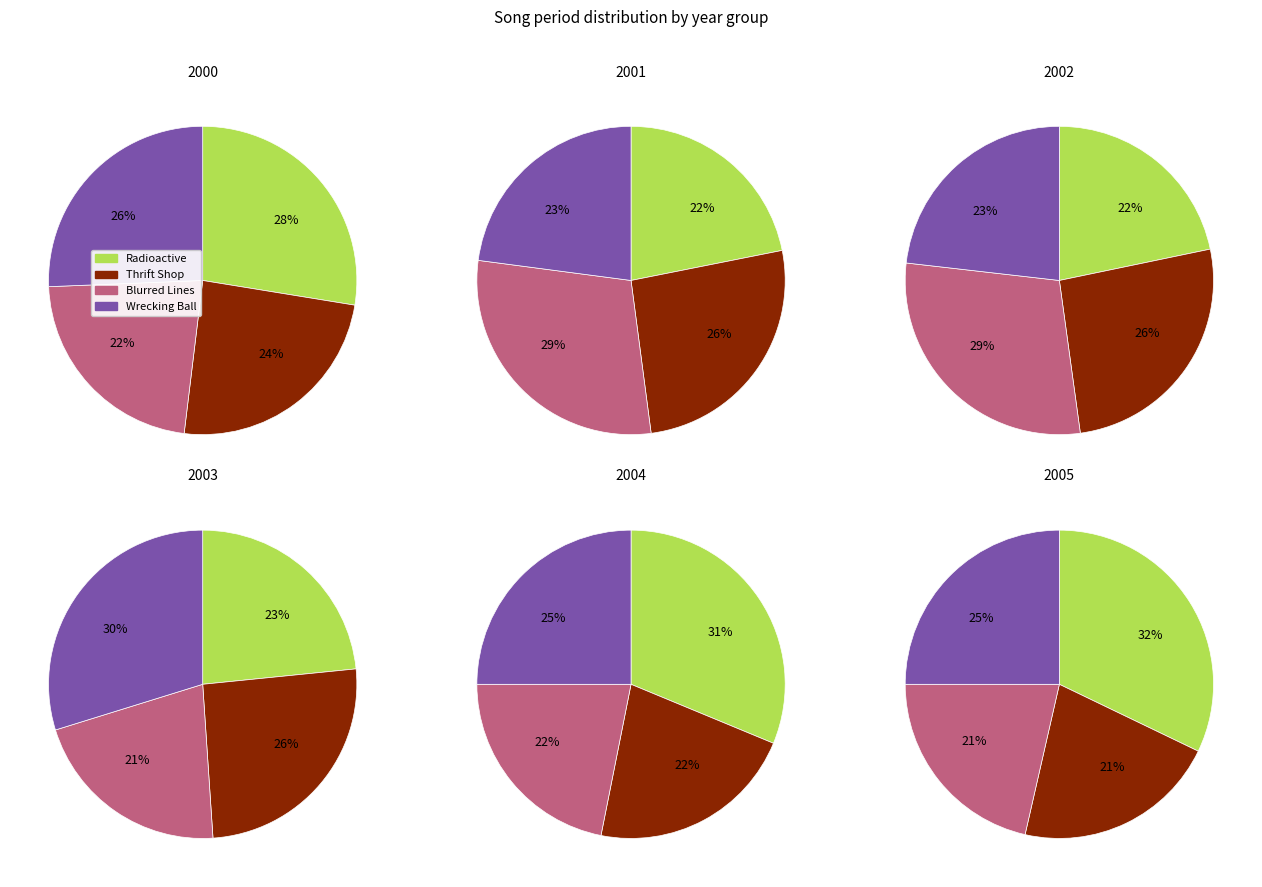

Combined, do 0 and 4 account for over 50%?

Yes